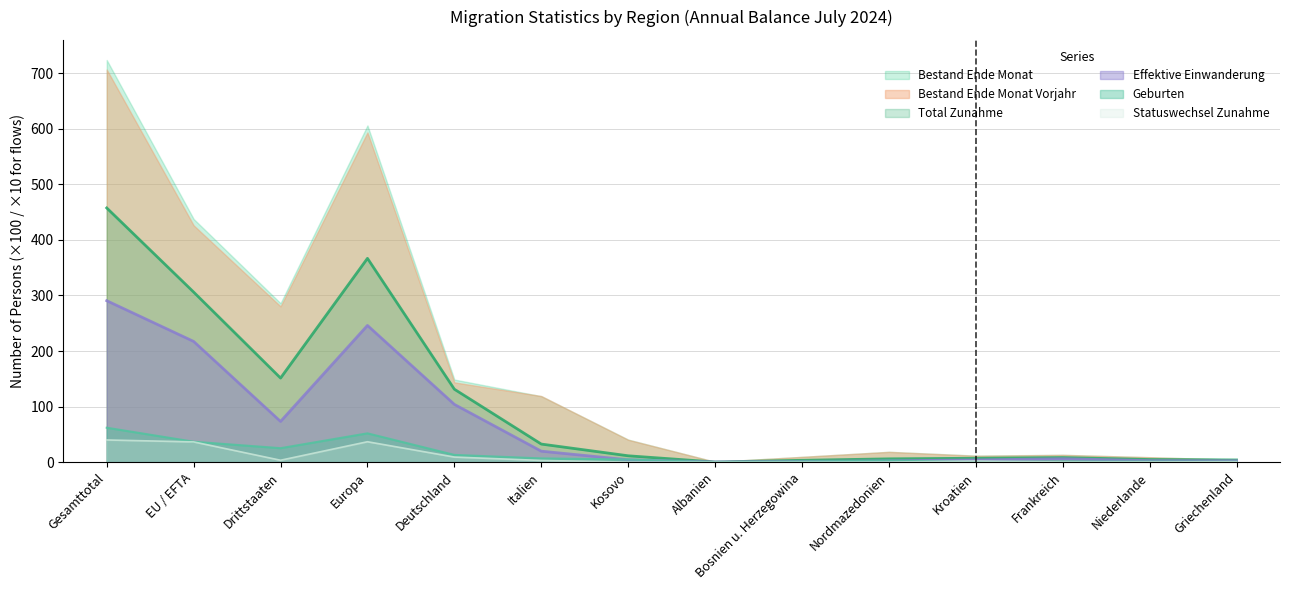

At which category is the sum across all series the highest?

Gesamttotal